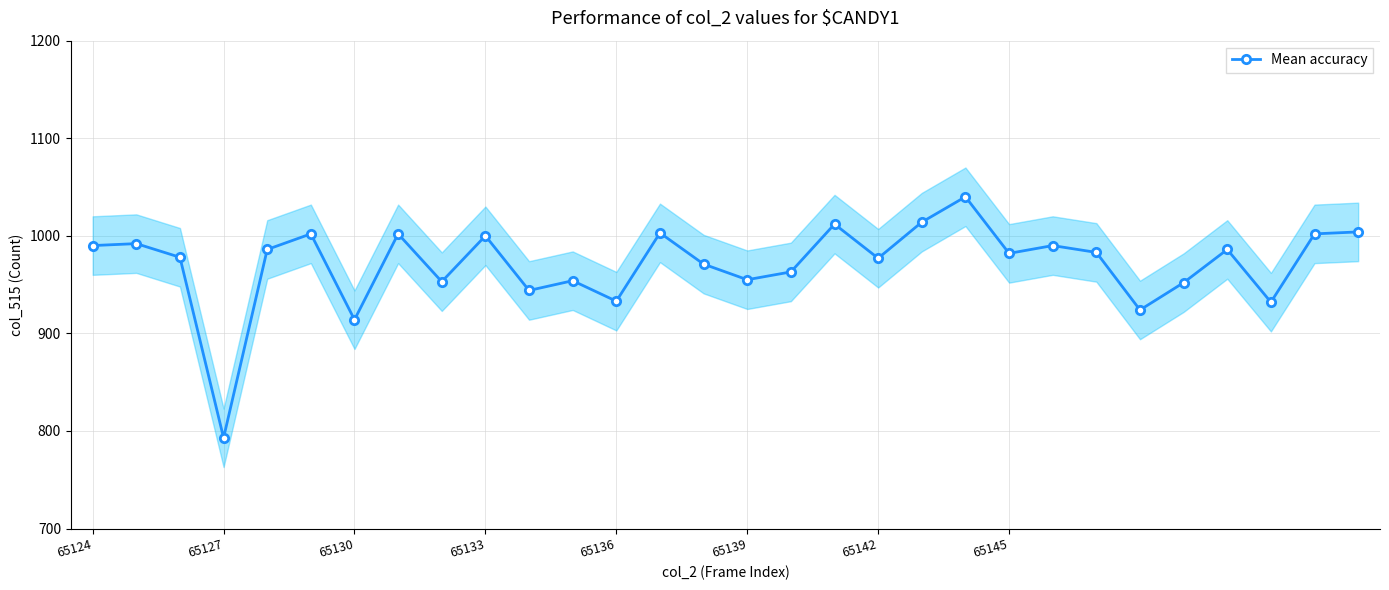

The value of Mean accuracy at 65124 is 990. True or false?

True